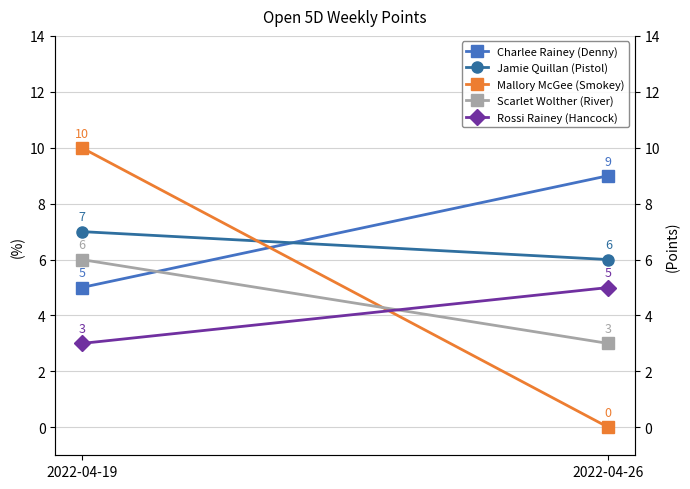

Between 2022-04-19 and 2022-04-26, which series saw the biggest shift?

Mallory McGee (Smokey)